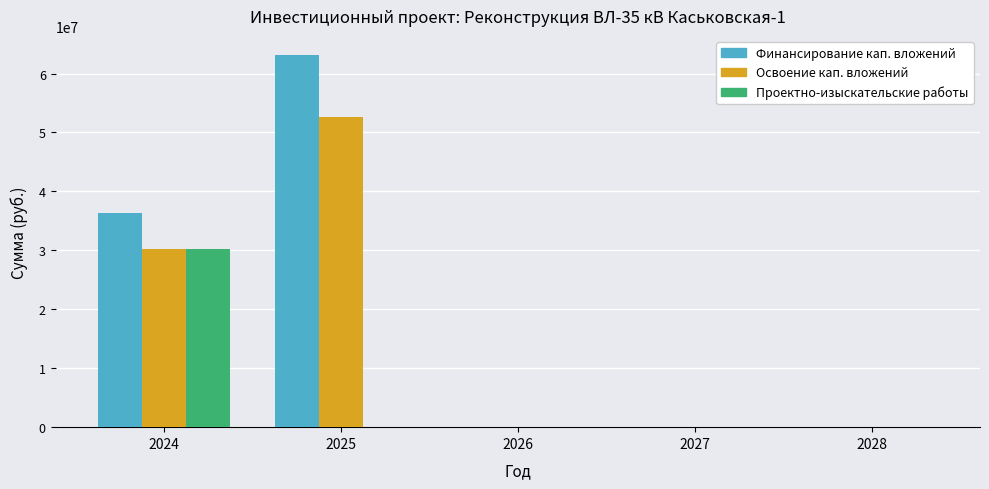

Are the bars grouped side by side (vs. stacked)?

Yes